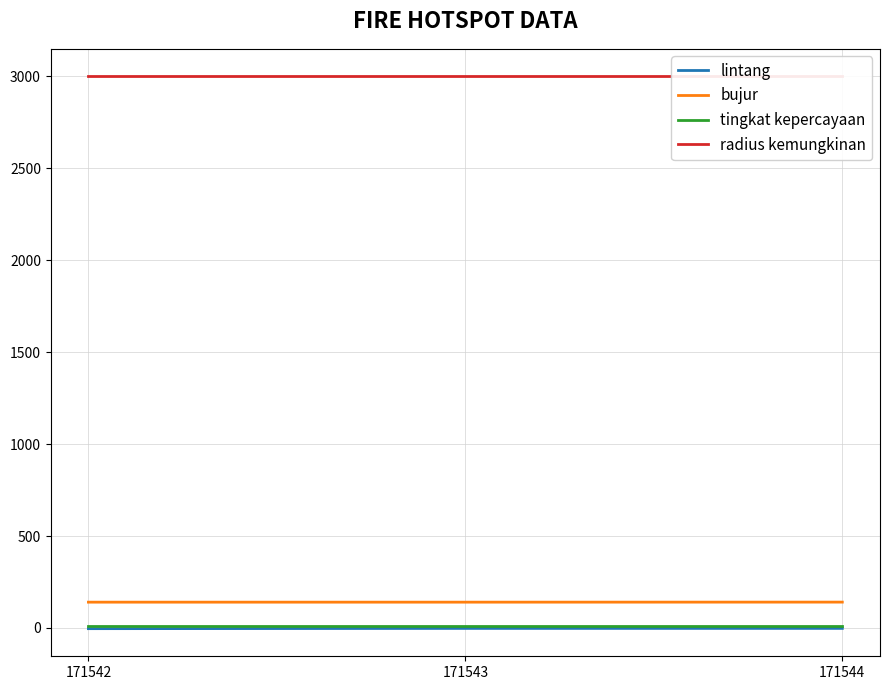

Rank the series by their maximum value, from lowest to highest.

lintang, tingkat kepercayaan, bujur, radius kemungkinan